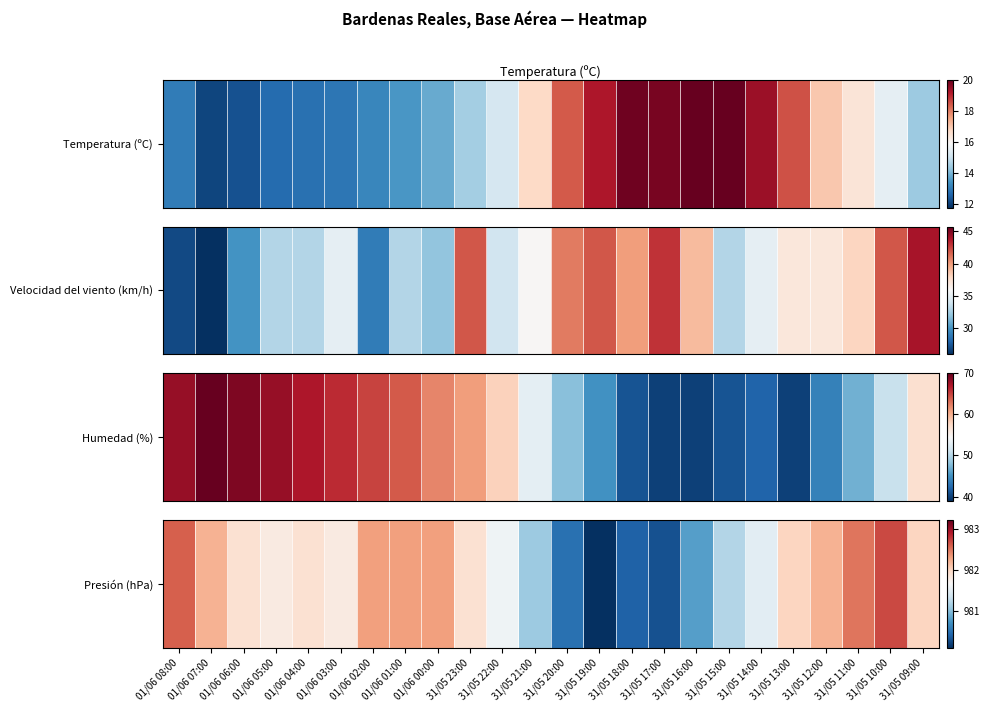

Reading left to right, extract all data points from this chart.

01/06 08:00=982.6	01/06 07:00=982.2	01/06 06:00=981.9	01/06 05:00=981.8	01/06 04:00=981.9	01/06 03:00=981.8	01/06 02:00=982.3	01/06 01:00=982.3	01/06 00:00=982.3	31/05 23:00=981.9	31/05 22:00=981.6	31/05 21:00=981.1	31/05 20:00=980.5	31/05 19:00=980.1	31/05 18:00=980.4	31/05 17:00=980.3	31/05 16:00=980.8	31/05 15:00=981.2	31/05 14:00=981.5	31/05 13:00=982.0	31/05 12:00=982.2	31/05 11:00=982.5	31/05 10:00=982.7	31/05 09:00=982.0